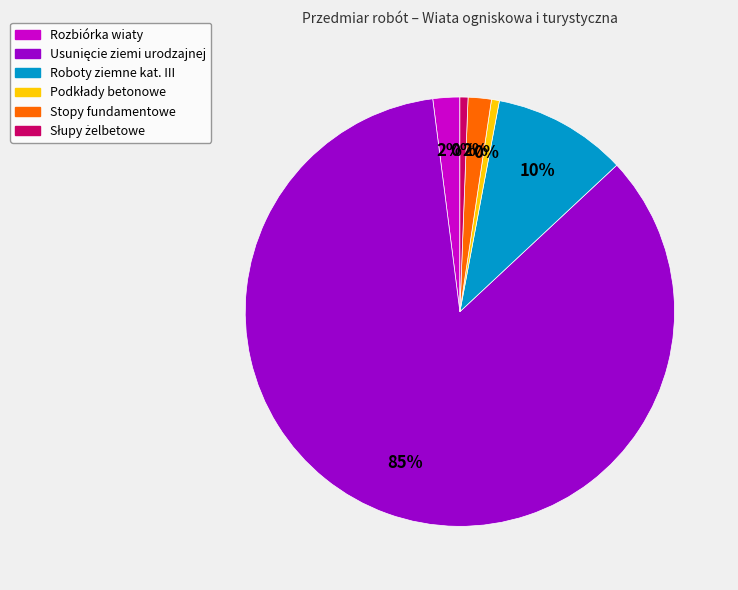

To the nearest percent, what is the combined percentage of Roboty ziemne kat. III and Rozbiórka wiaty?

12%